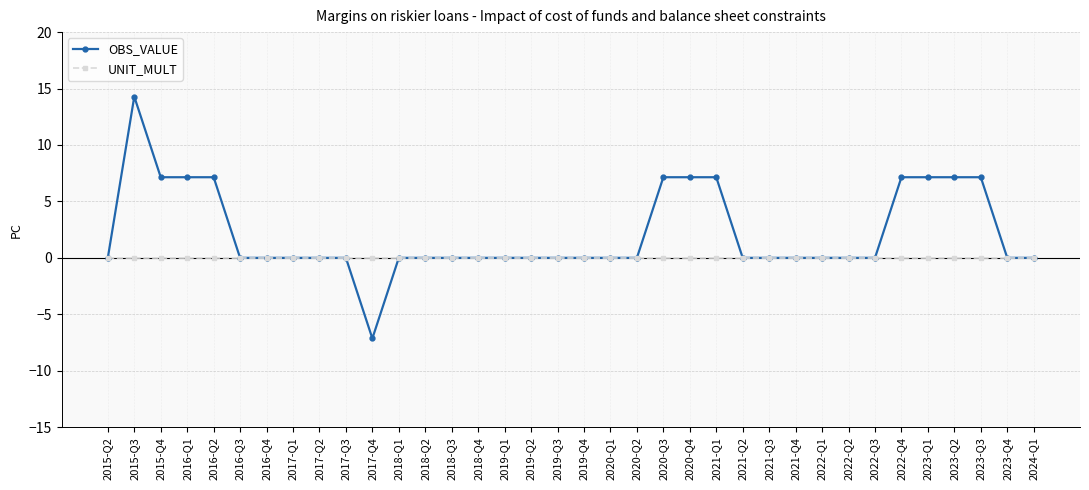

What is the minimum value for OBS_VALUE?

-7.1